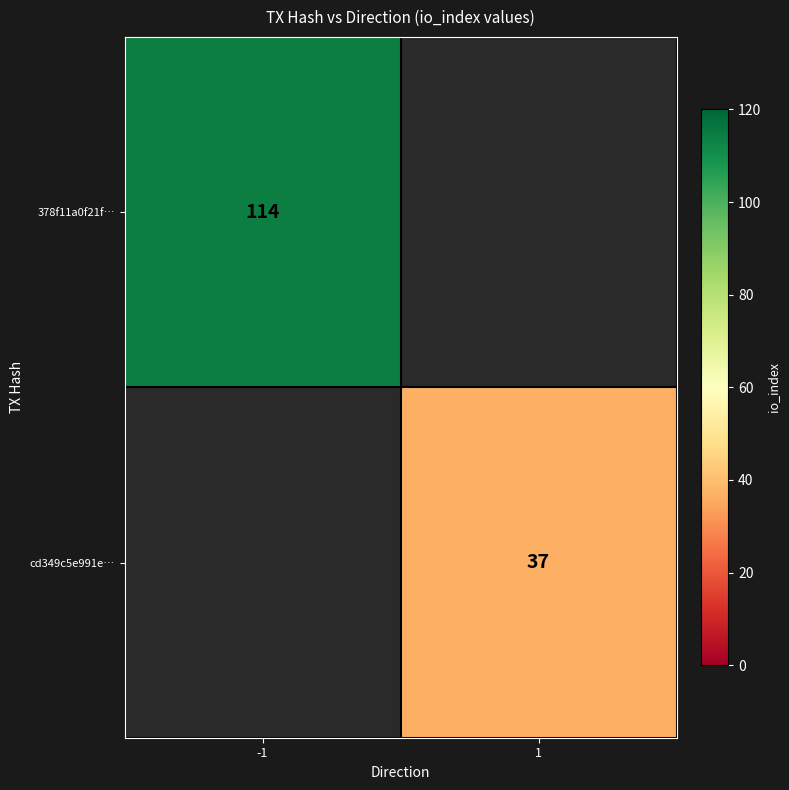

Is it true that cd349c5e991e… equals 37 at 1?

True